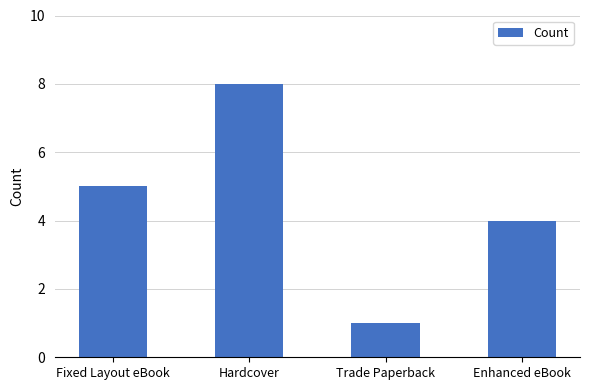

What is the greatest value displayed?

8